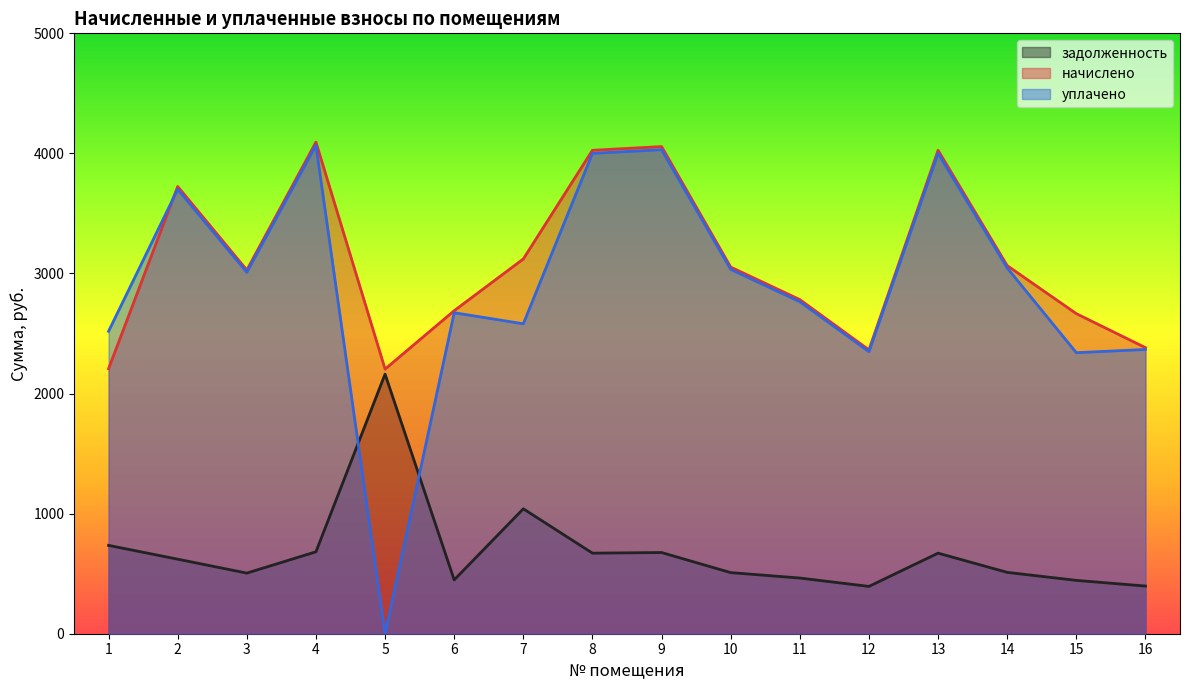

What is the approximate value of уплачено at 13?

4000.5